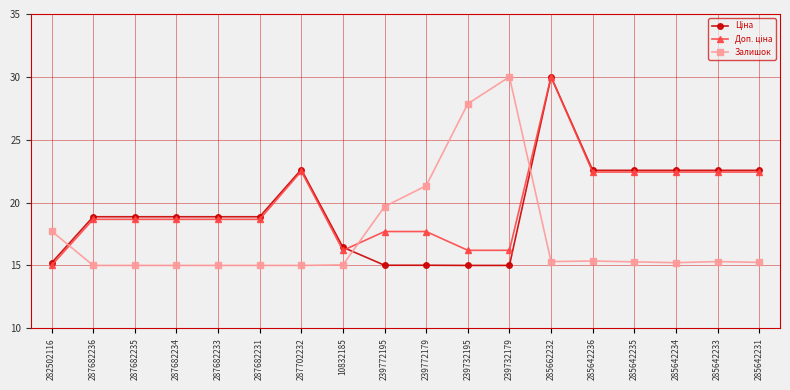

What position from the right is 287682235?

16